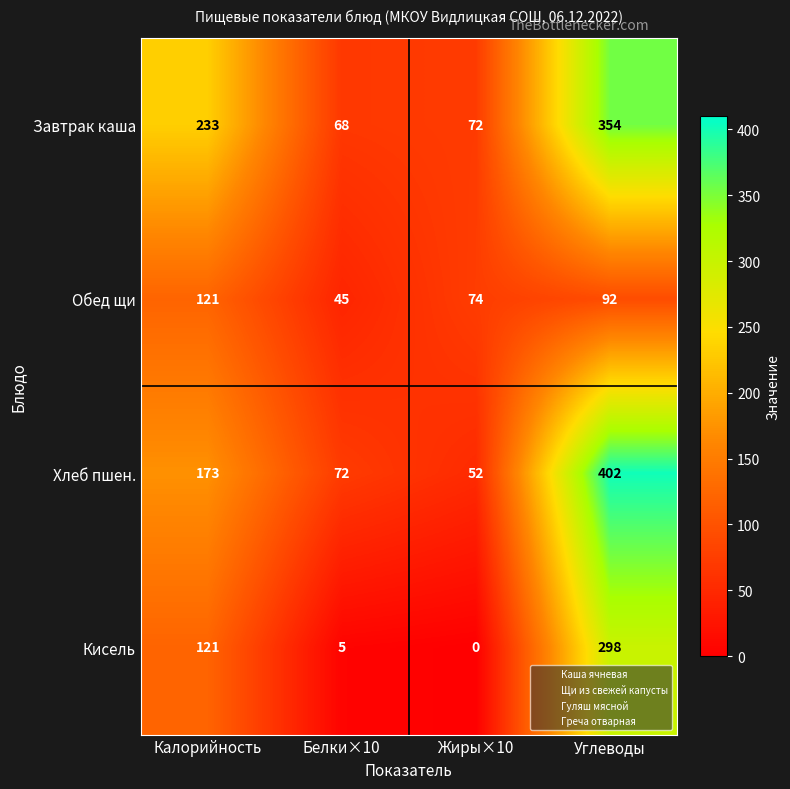

True or false: Хлеб пшен. has a value of 173 at Калорийность.

True